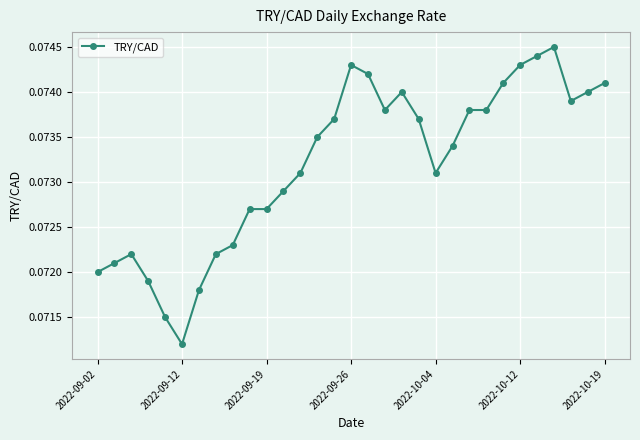

How many lines are shown in the chart?

1